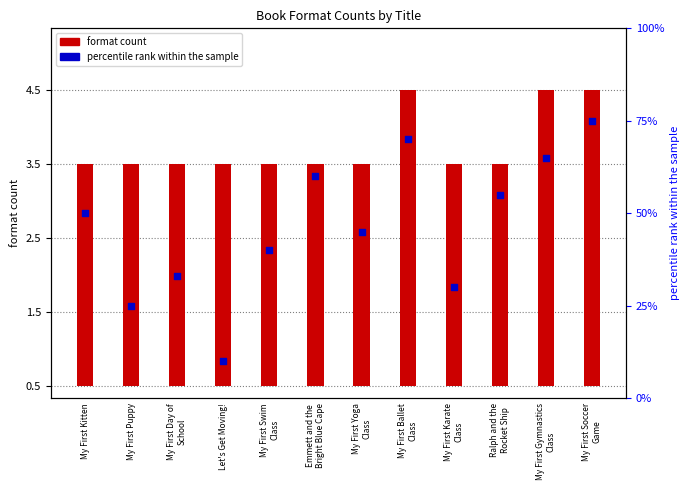

At which category is the sum across all series the highest?

My First Soccer
Game